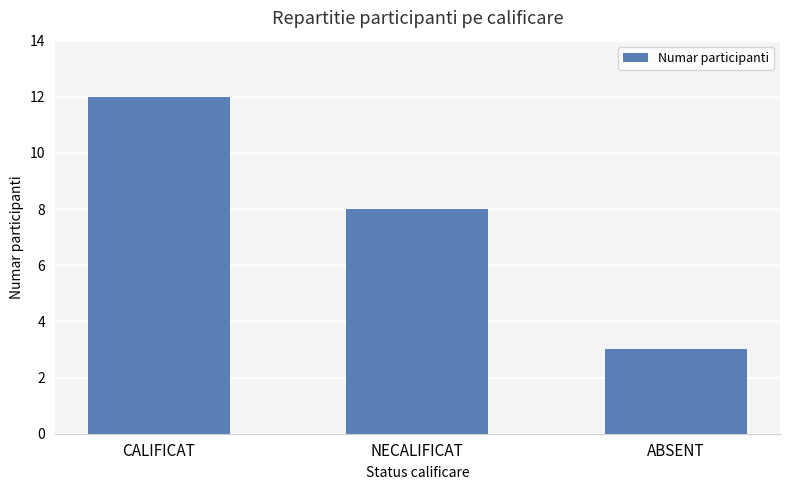

Reading left to right, what are all the values shown in this chart?

CALIFICAT=12	NECALIFICAT=8	ABSENT=3